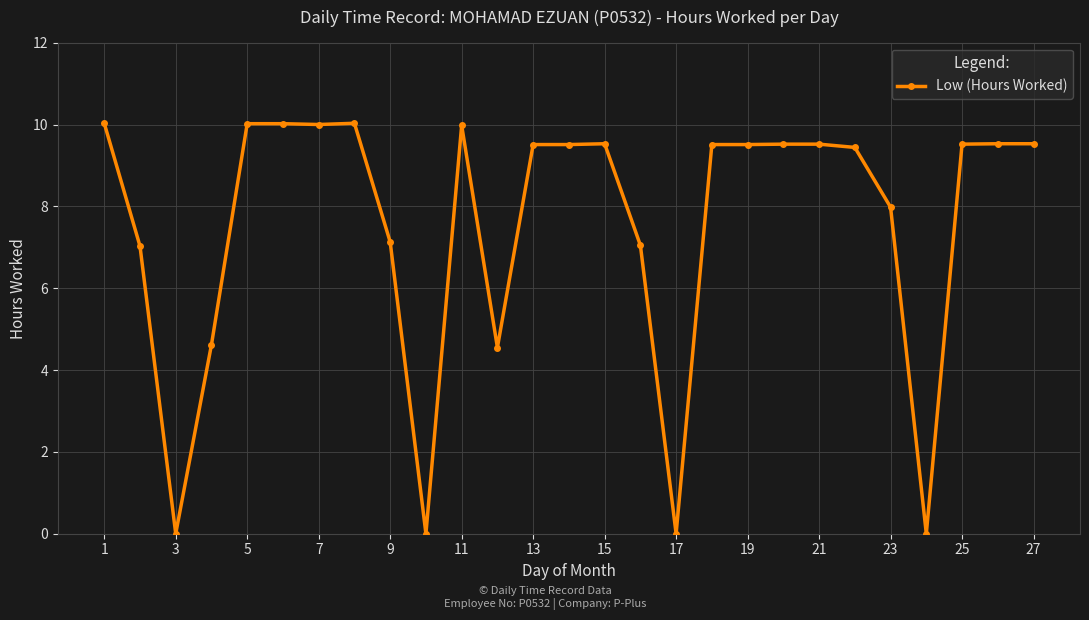

What is the sum of all values?

203.1